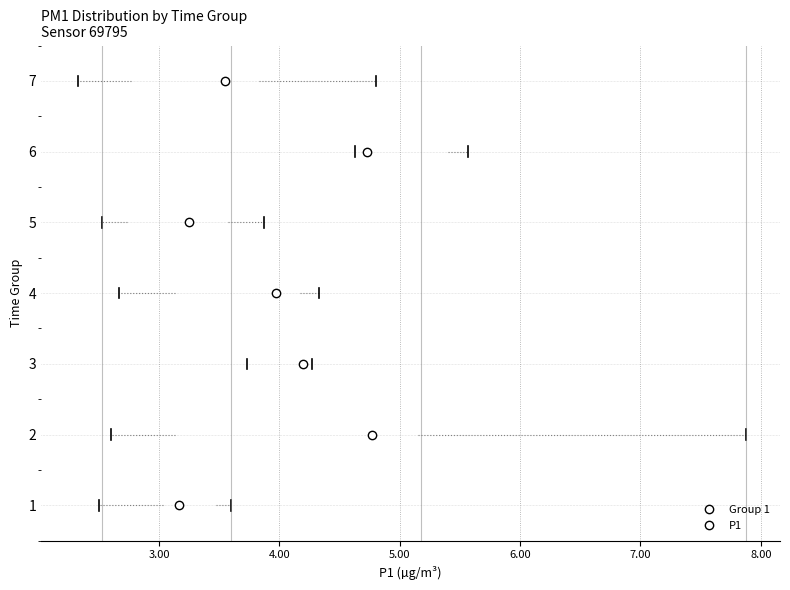

Where is the left edge of the box at y = 6 on the x-axis? The values are not printed on the chart, so give them approximately, as read against the axis.

4.6